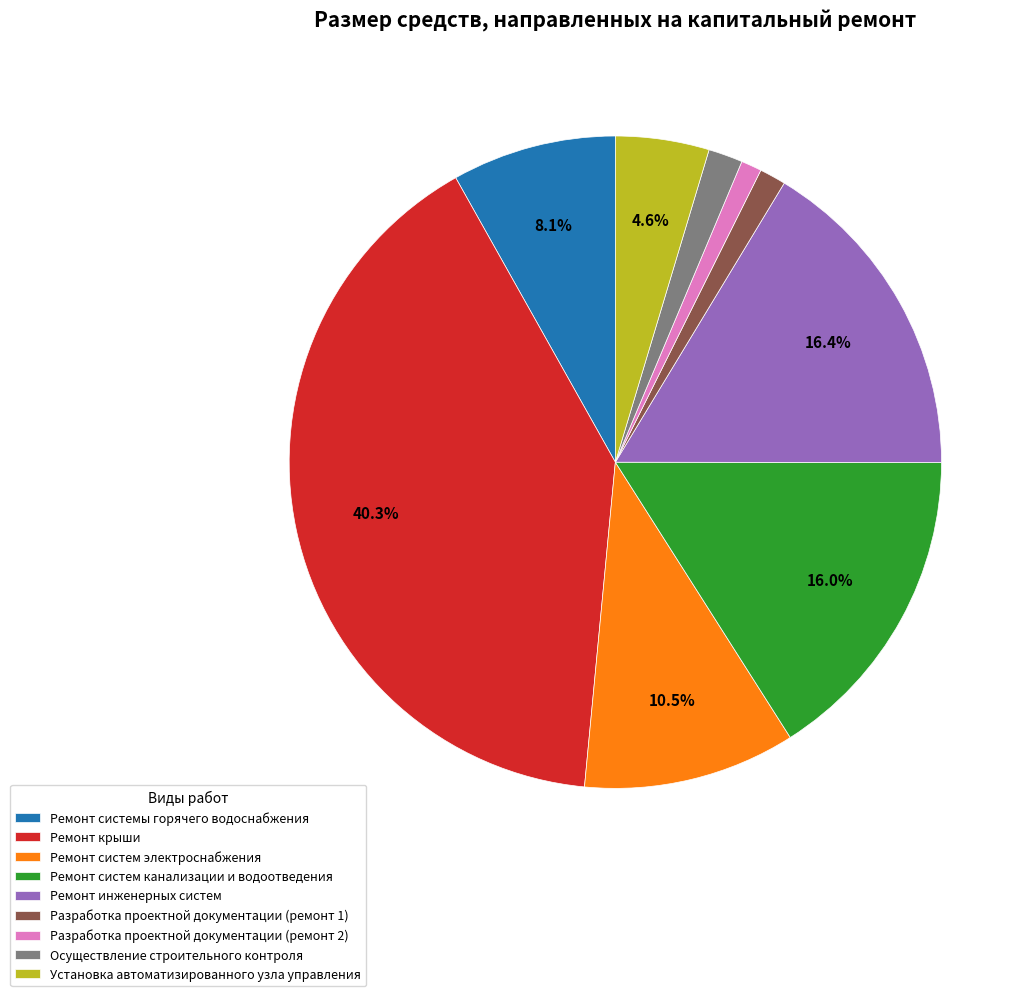

Which category has the biggest portion of the pie?

Ремонт крыши